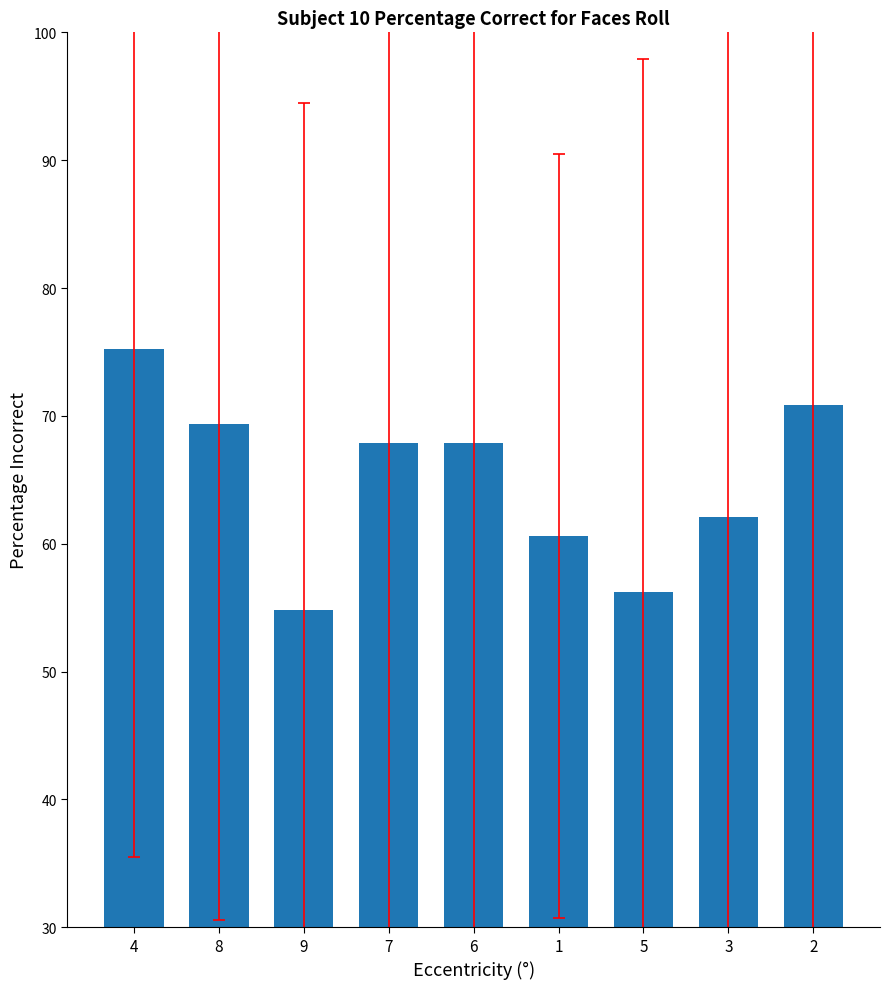

What is the smallest value displayed?

54.8